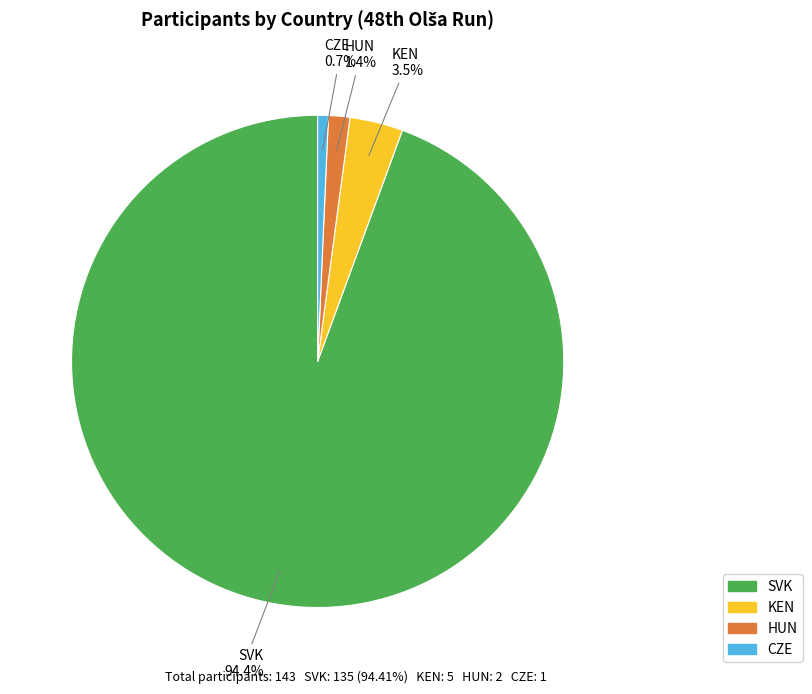

What is the total percentage of CZE and HUN?

2.1%